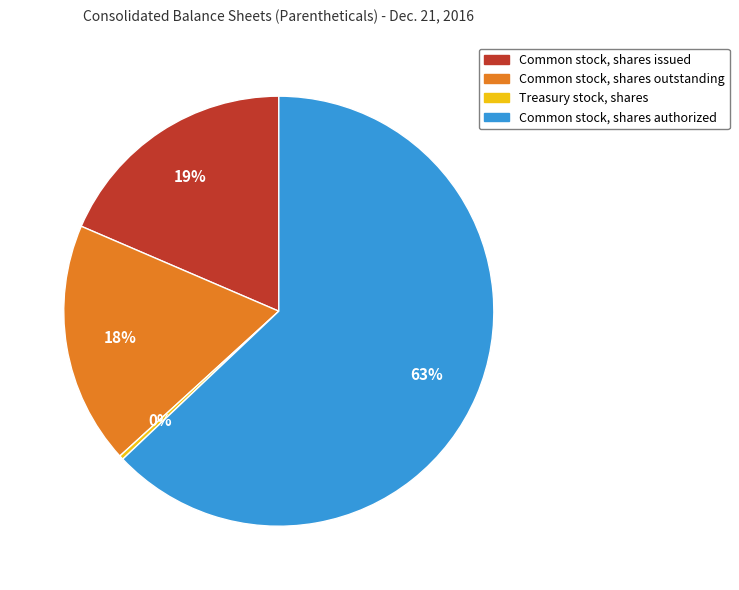

Which slice is the largest?

Common stock, shares authorized